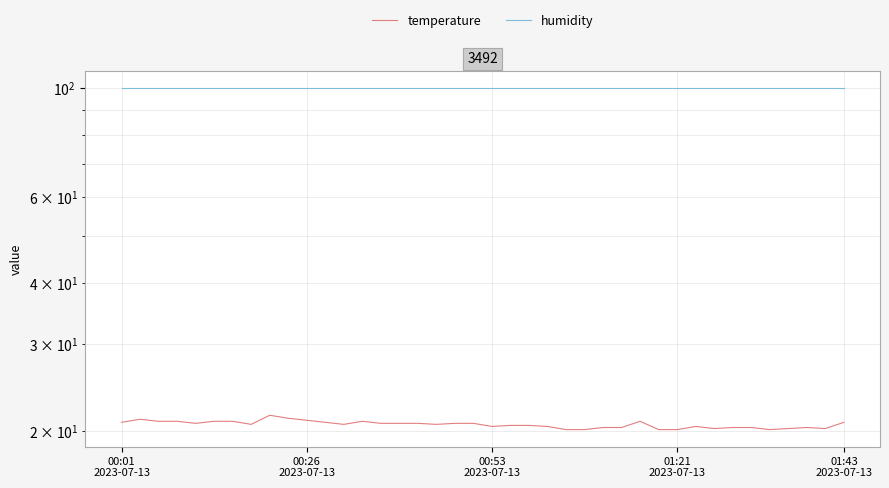

What is the average value of the temperature series?

20.6